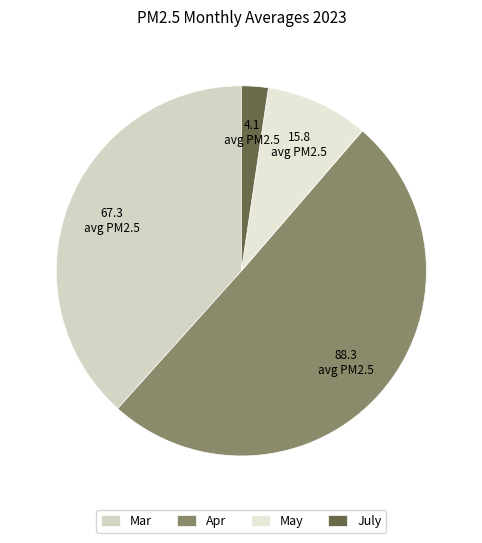

How many slices are in this pie chart?

4